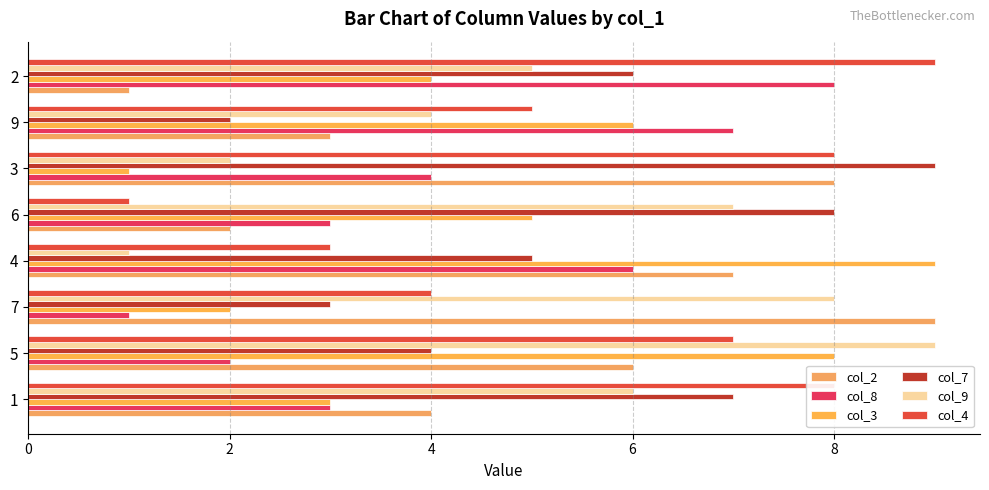

At which category does the chart reach its peak across all series?

7